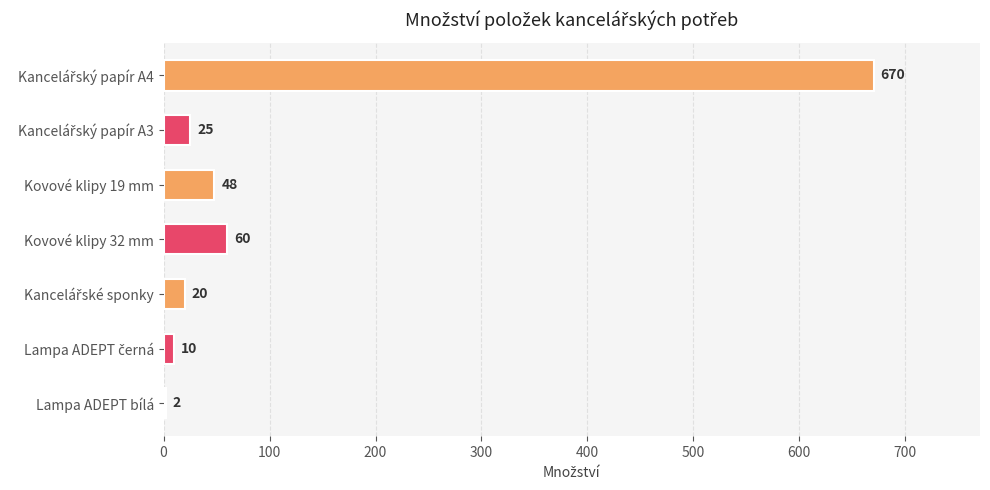

Where is the data nearest to the value 336?

Kovové klipy 32 mm